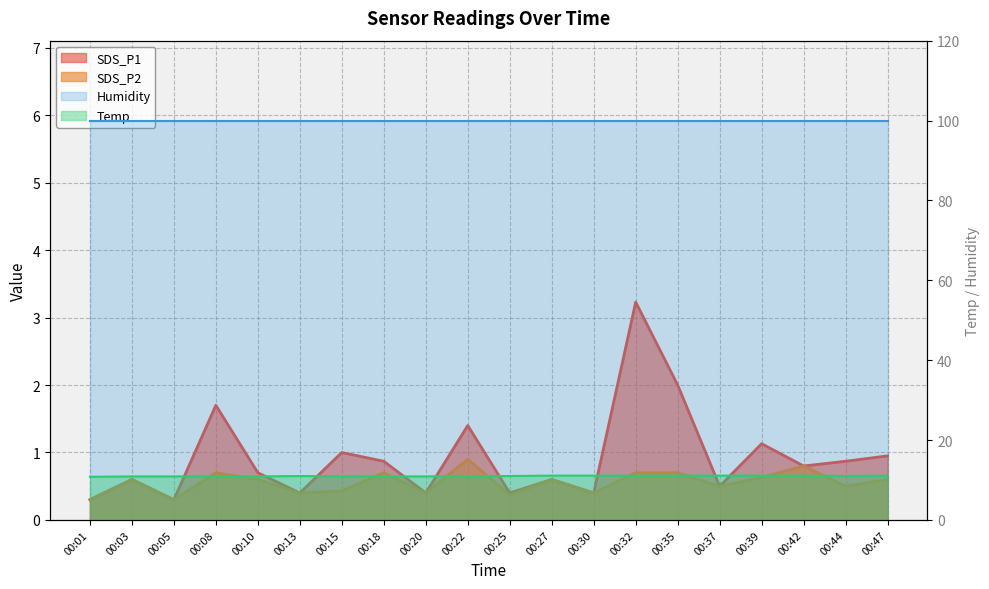

True or false: SDS_P1 has a value of 0.3 at 00:01.

True